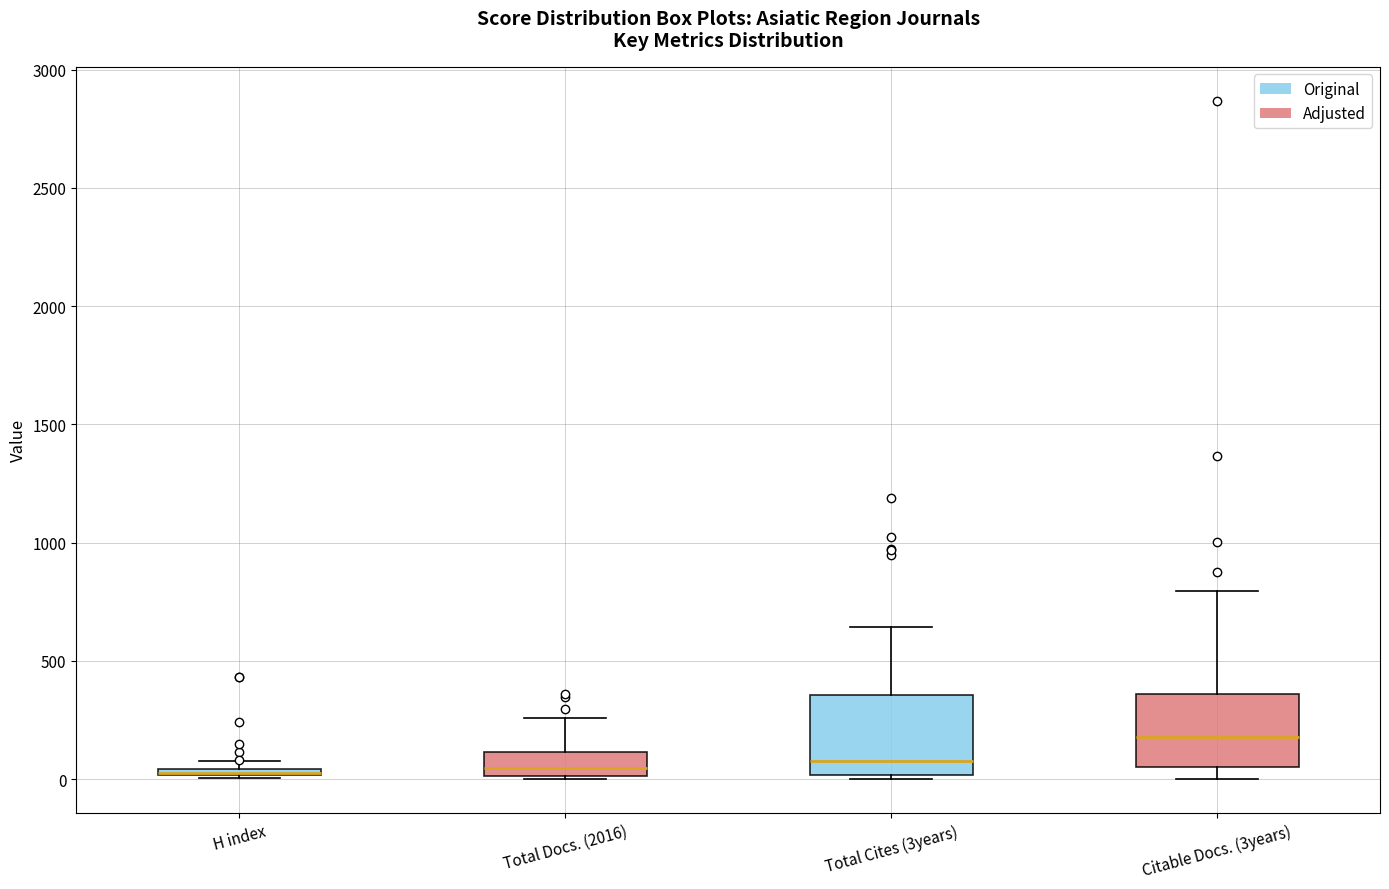

Where is the lower edge of the box for Total Cites (3years) on the y-axis? The values are not printed on the chart, so give them approximately, as read against the axis.

0